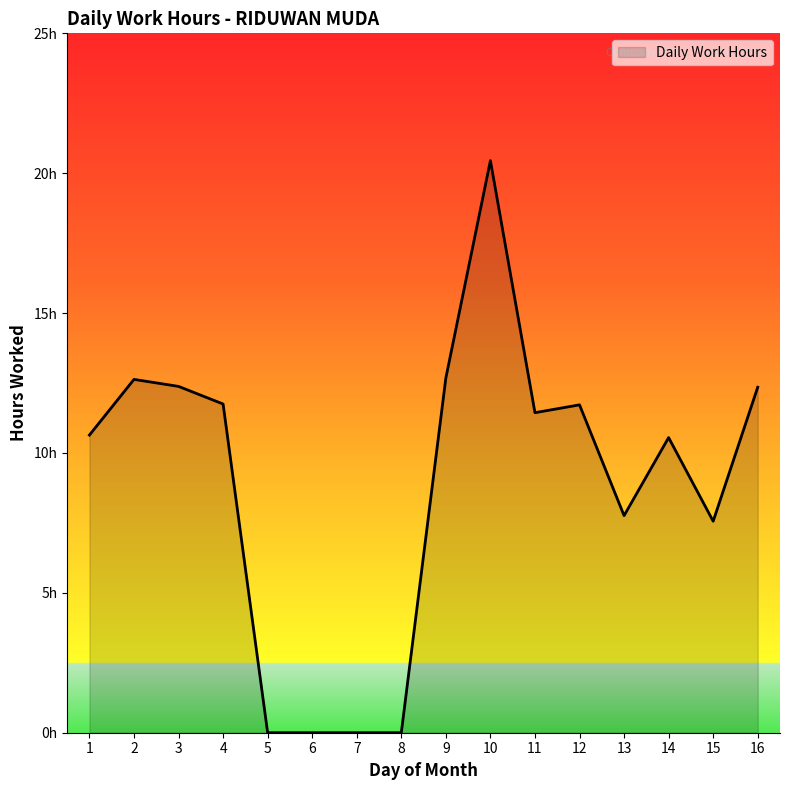

Does the chart have visible grid lines?

No